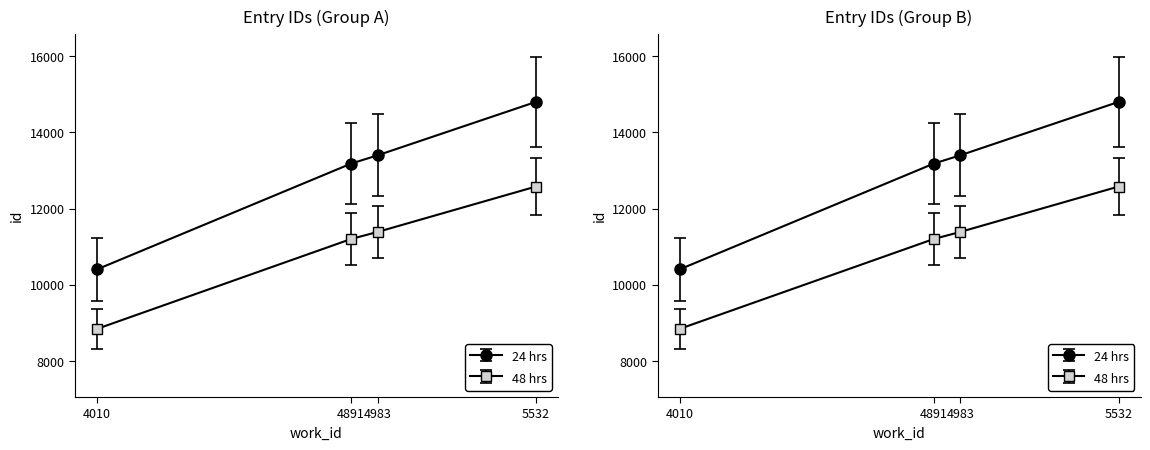

How many categories are shown in the chart?

4